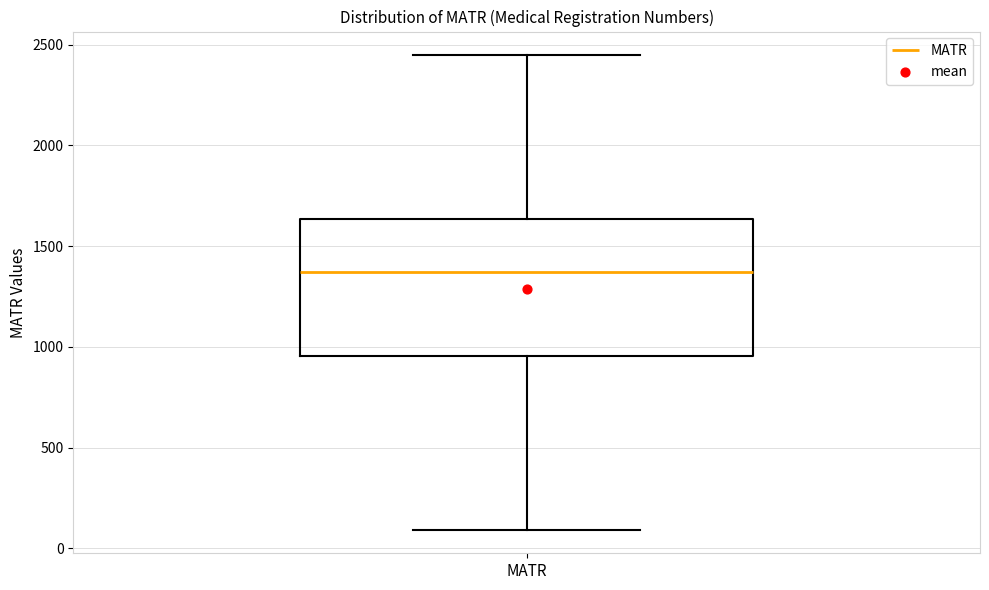

Transcribe this box plot: give where the median line is, the range the box spans, and where the two whiskers end, as read against the y-axis. The values are not printed on the chart, so give them approximately, as read against the axis.

median 1350, box 950 to 1650, whiskers 100 to 2450